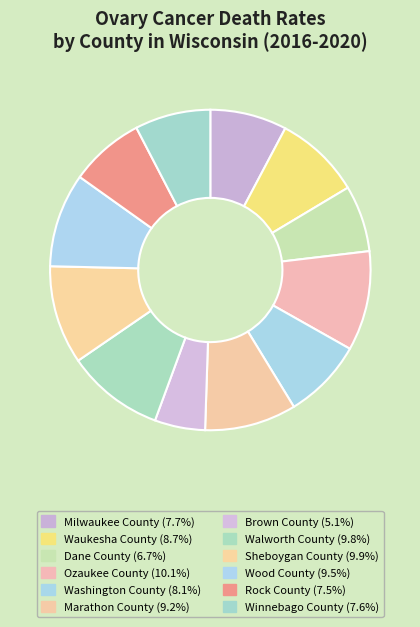

How much of the chart is everything except Winnebago County?

92.4%